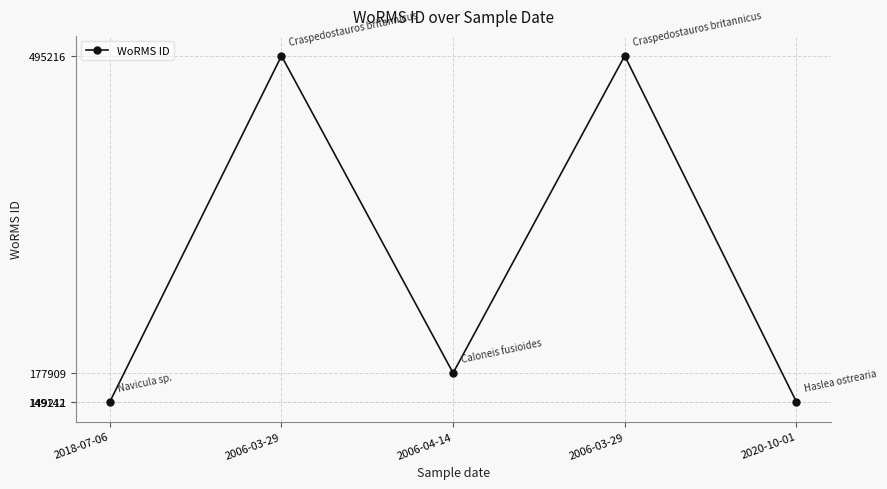

At which category does the chart reach its minimum across all series?

2018-07-06